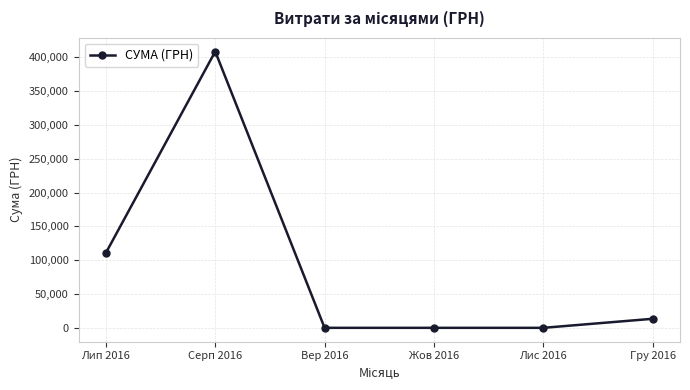

Reading left to right, transcribe all the data shown in this chart.

110757.9	408627.1	0.0	0.0	0.0	13360.0